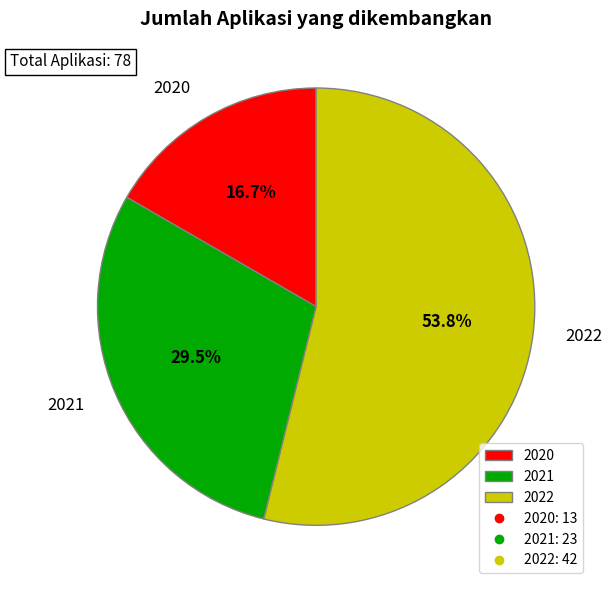

Is the sum of 2020 and 2021 greater than half?

No